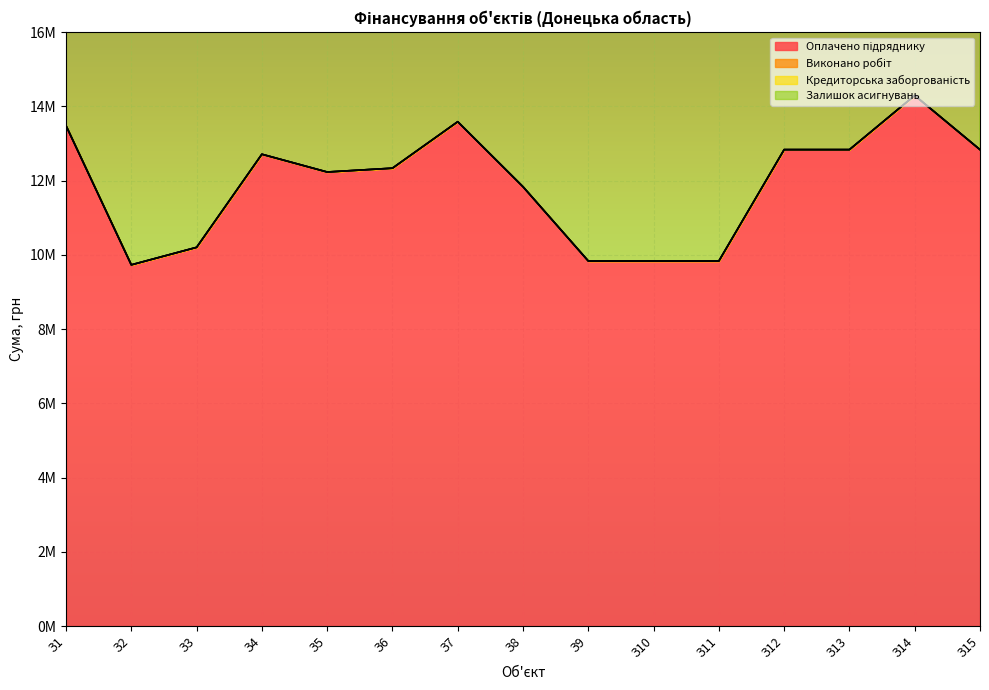

Which category has the highest value in the Залишок асигнувань series?

З14